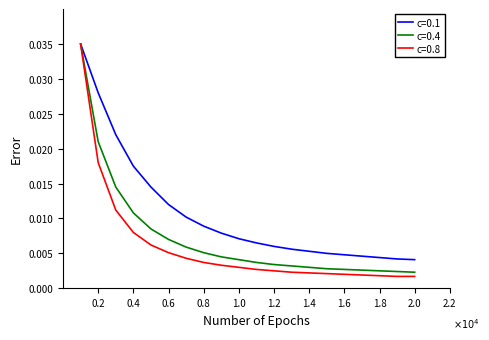

Which series has the largest total across all categories?

c=0.1